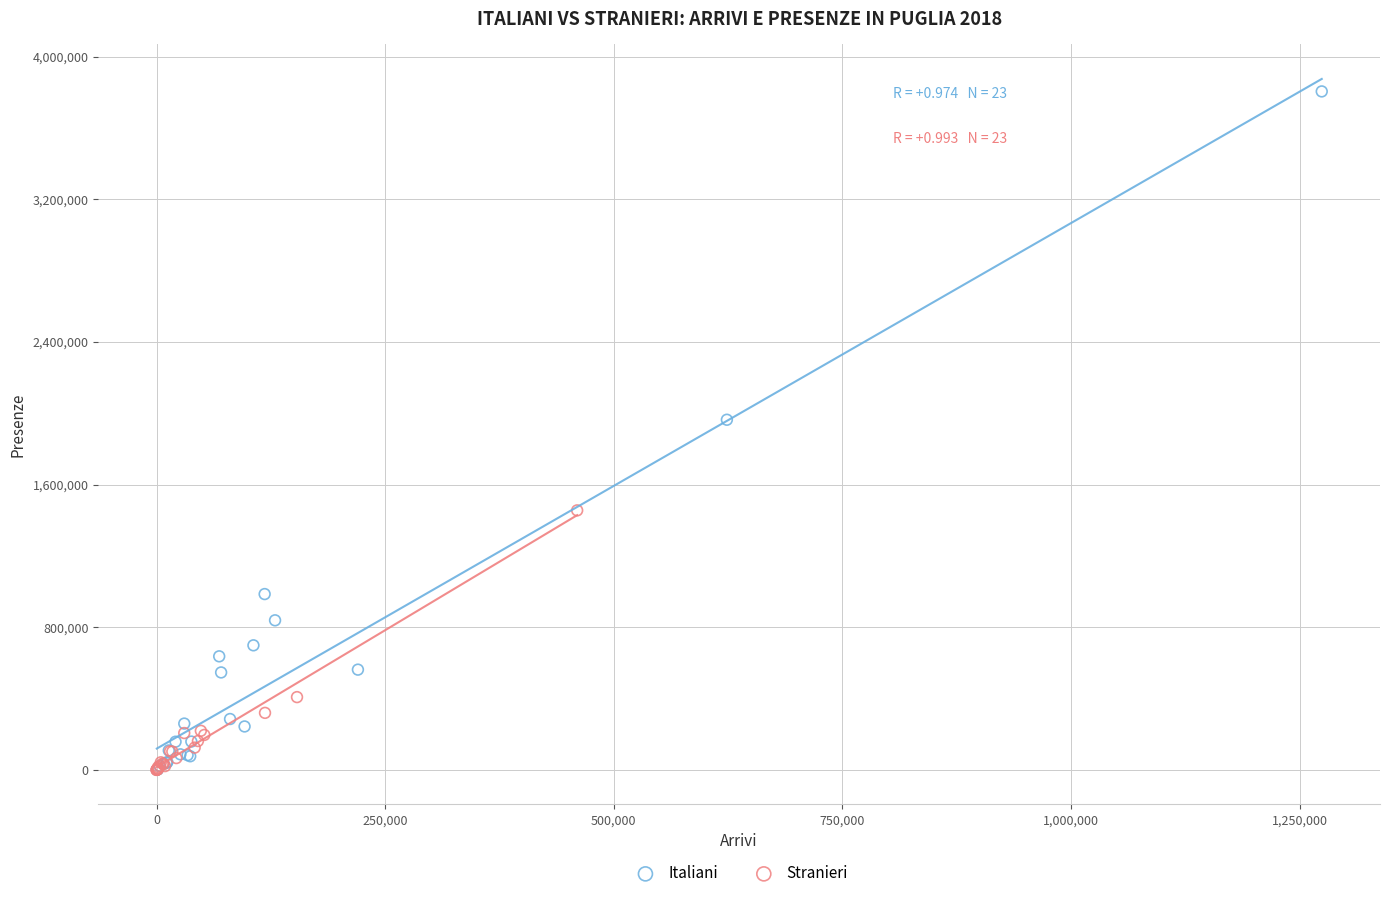

Which series contains the highest Y value?

Italiani